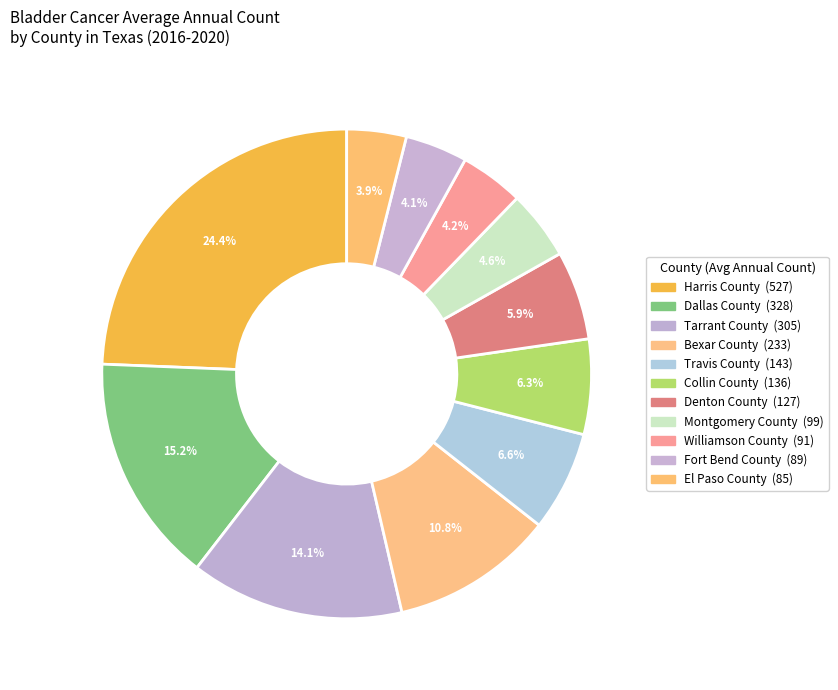

True or false: Montgomery County accounts for 5% of the total.

True